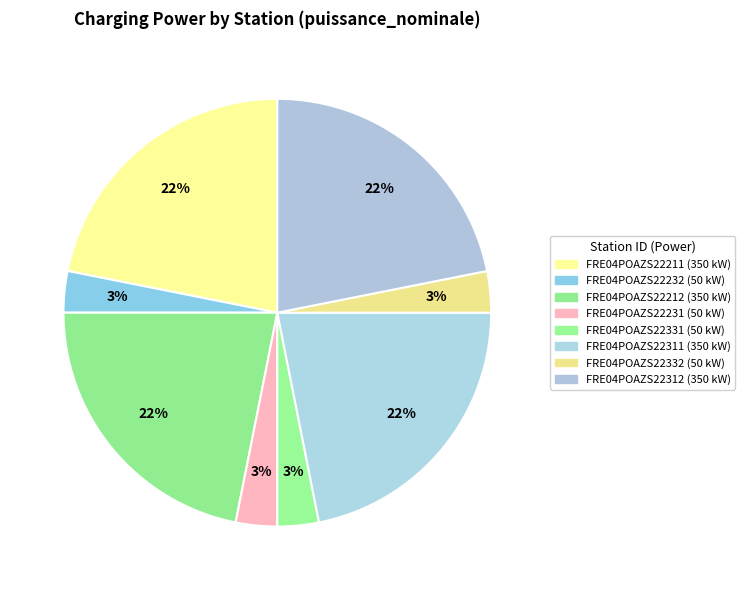

Which category has the biggest portion of the pie?

FRE04POAZS22211